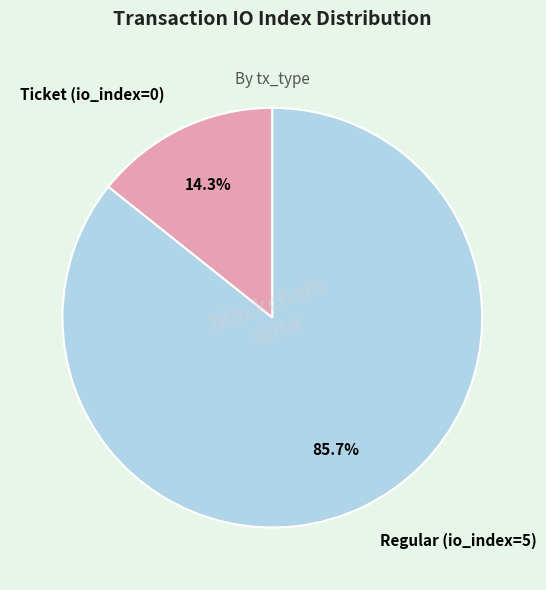

How many segments does this pie chart have?

2